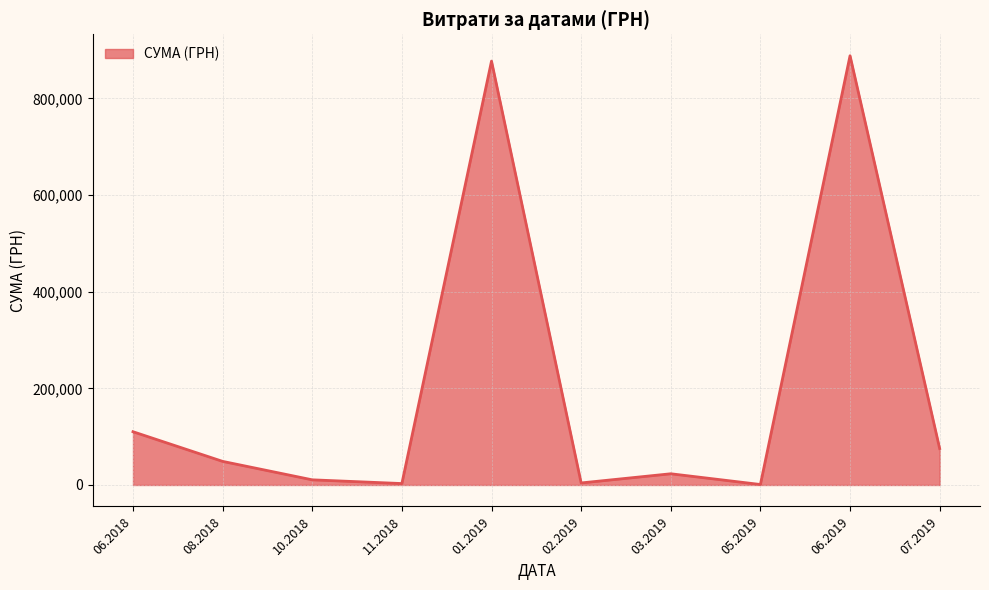

Which has a higher value, 07.2019 or 06.2019?

06.2019